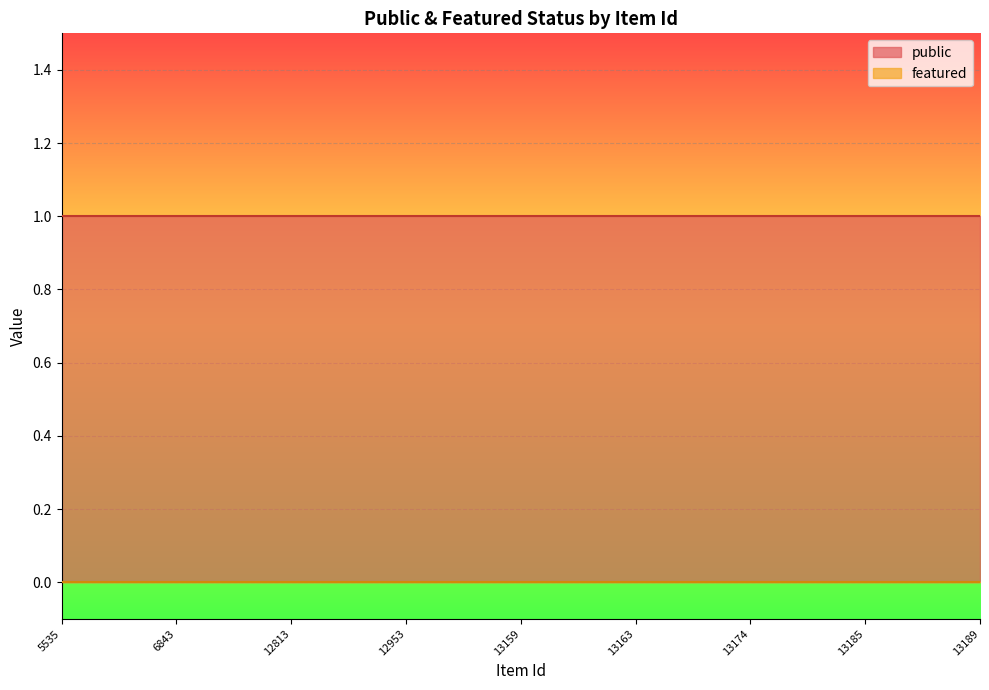

At how many categories does at least one series exceed 0?

25